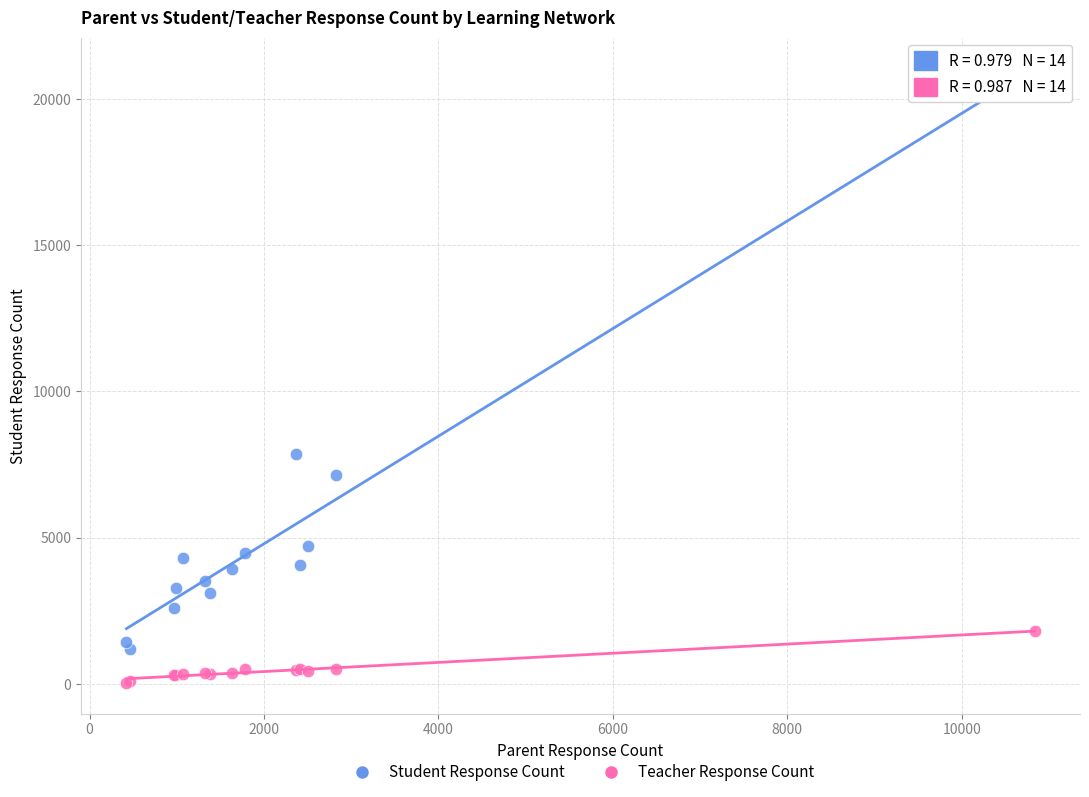

In the Student Response Count series, what Y value is closest to 11032?

7877